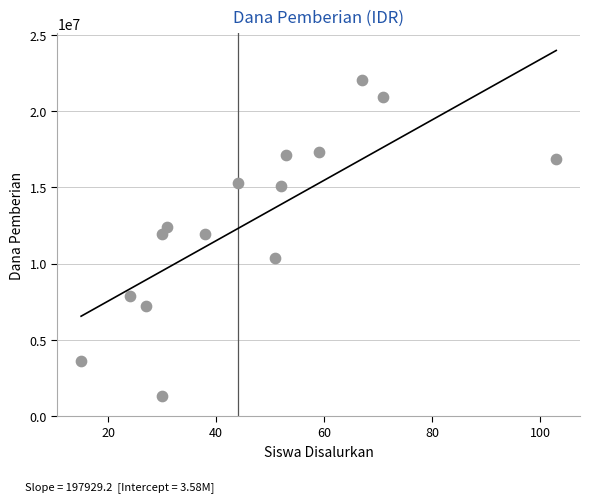

What is the range of Y values (max minus min)?

20700000